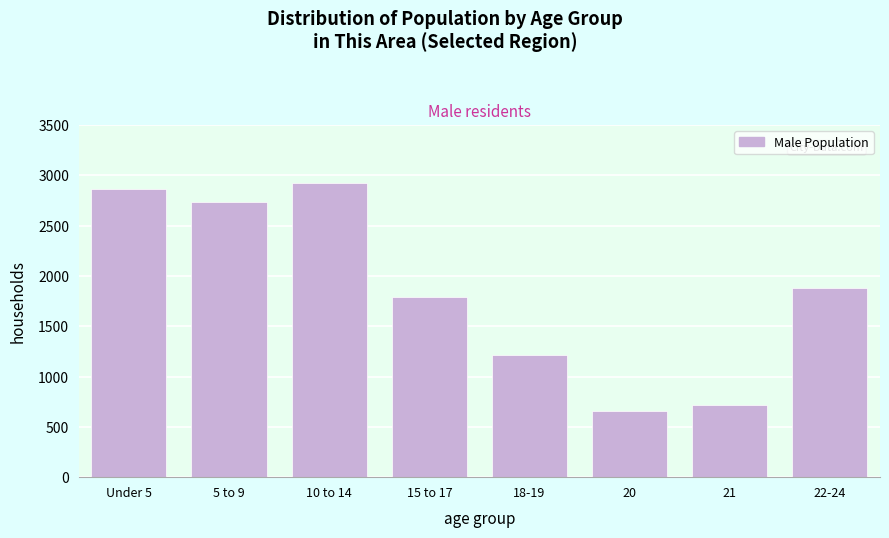

Reading right to left, extract all data points from this chart.

1882	716	657	1214	1795	2921	2734	2859